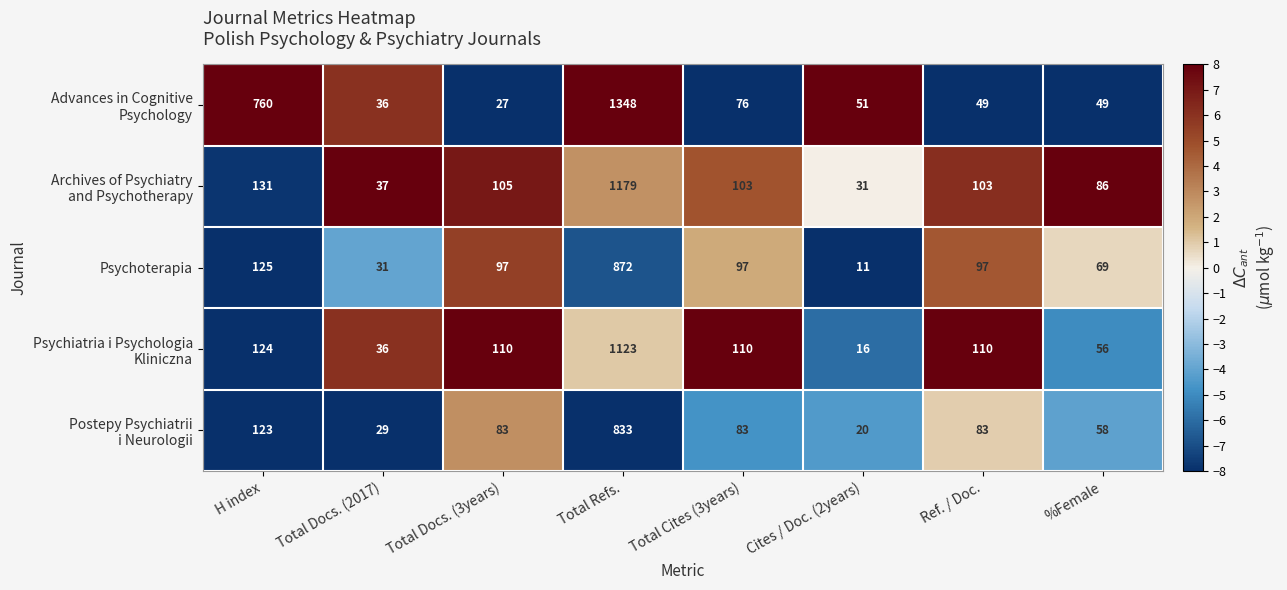

At which category does the chart reach its minimum across all series?

Cites / Doc. (2years)